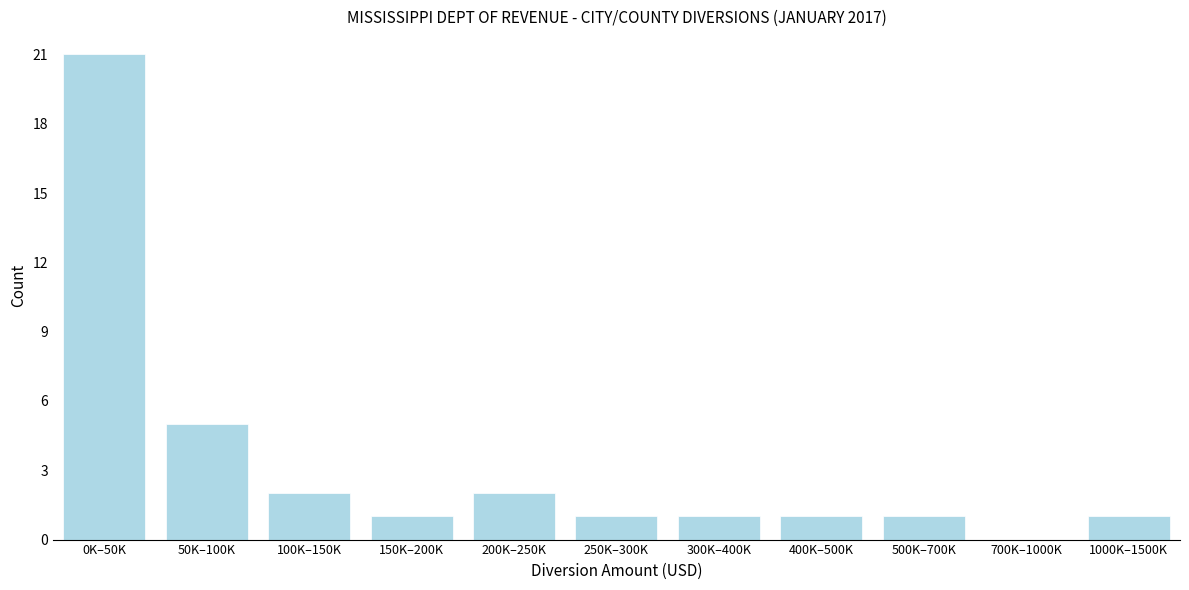

Reading left to right, list all the values displayed in this chart.

0K–50K=21	50K–100K=5	100K–150K=2	150K–200K=1	200K–250K=2	250K–300K=1	300K–400K=1	400K–500K=1	500K–700K=1	700K–1000K=0	1000K–1500K=1